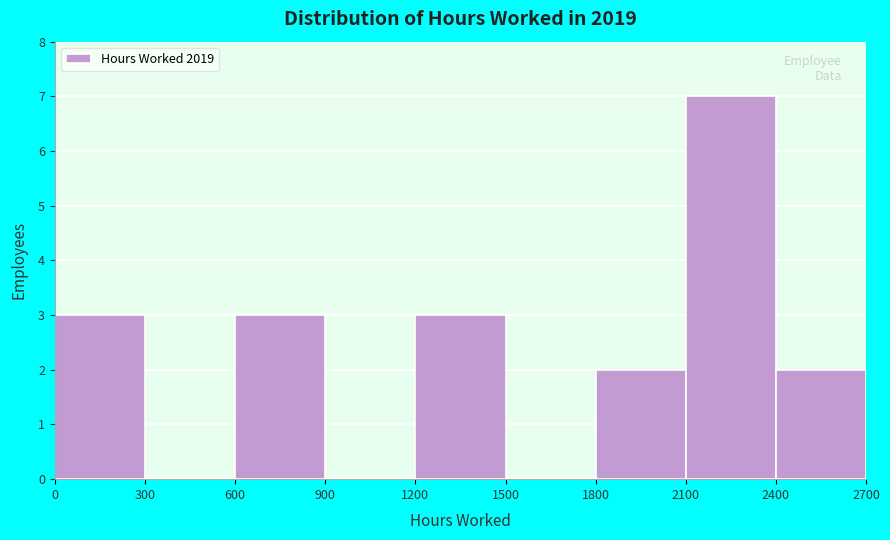

Which range on the x-axis has the tallest bar?

2100 to 2400